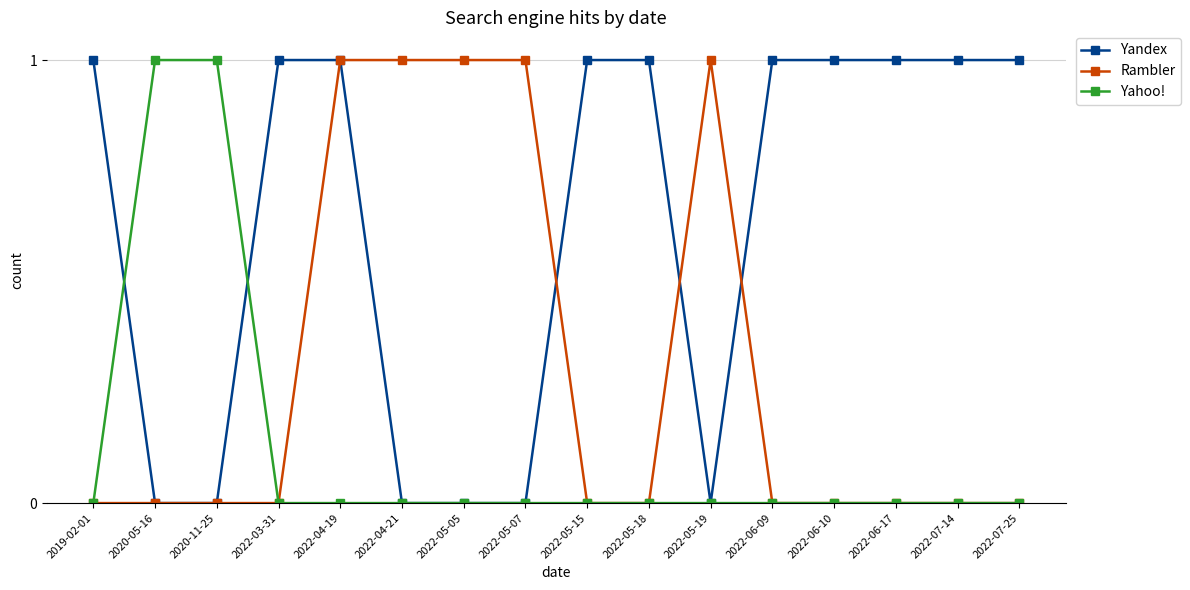

What is the label of the 9th point from the right?

2022-05-07